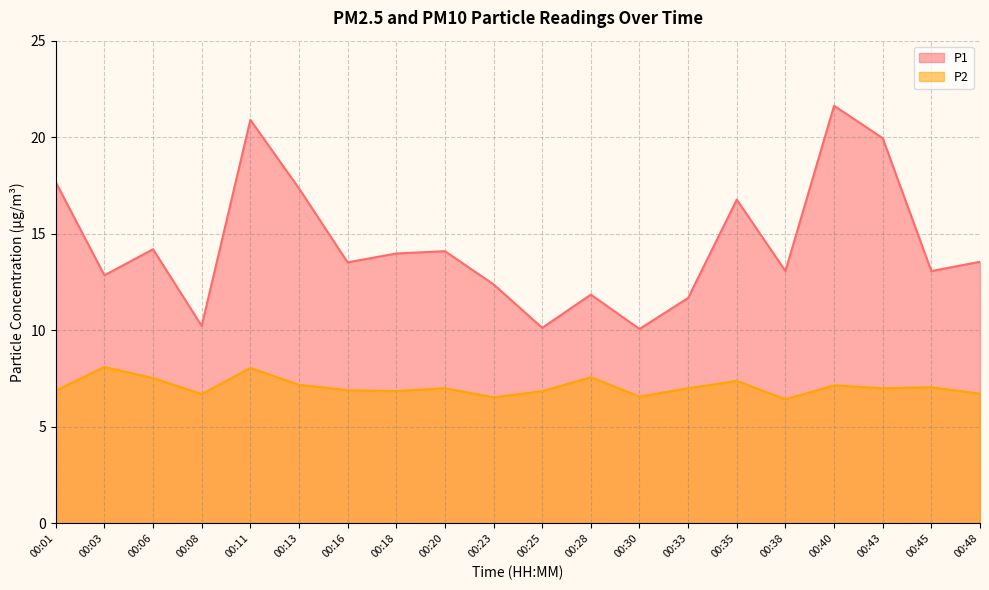

Which category has the lowest value in the P1 series?

00:30